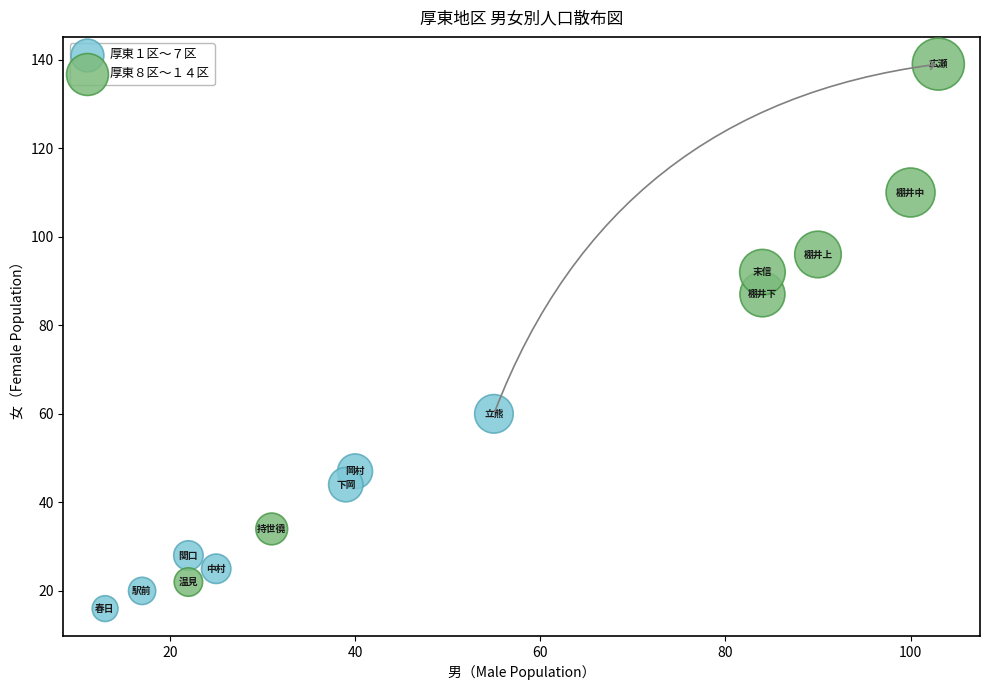

Which series contains the lowest Y value?

厚東１区〜７区